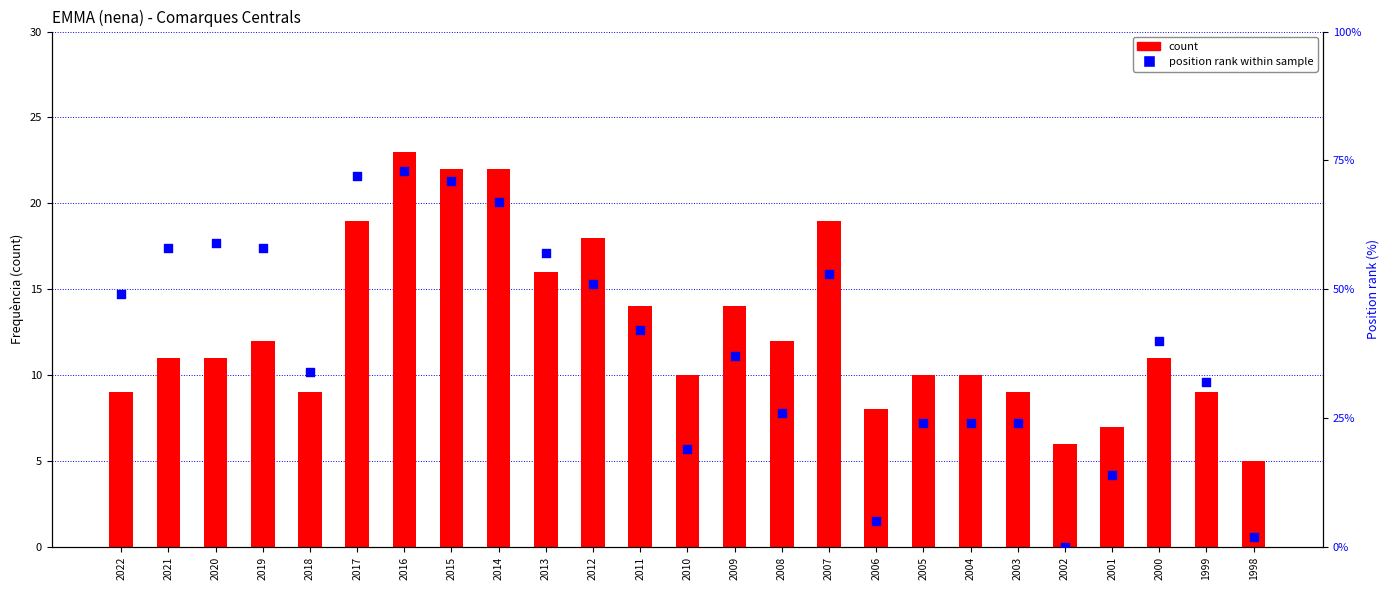

Which series contains the highest Y value?

position rank within sample